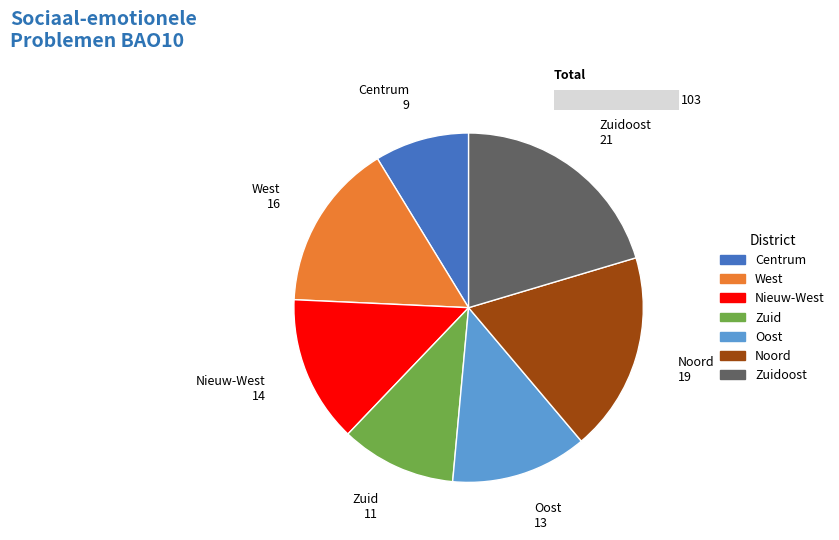

Which slice is the smallest?

Centrum